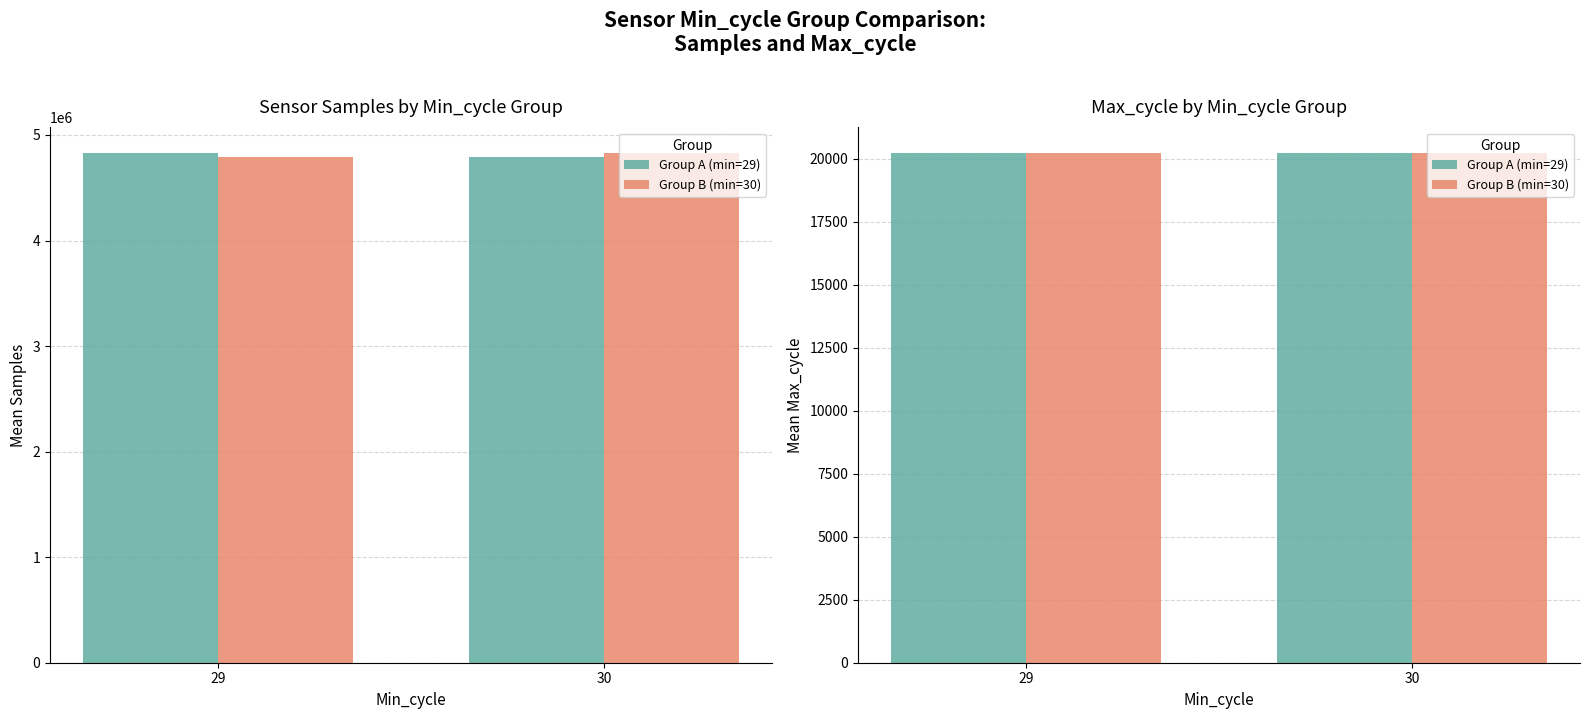

Which has a higher value, 29 or 30?

30